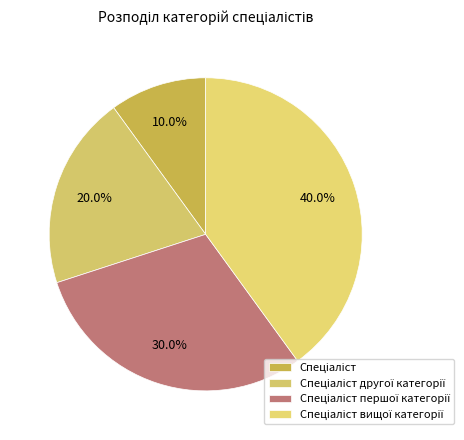

To the nearest percent, what is the difference between the largest and smallest slice percentages?

30%